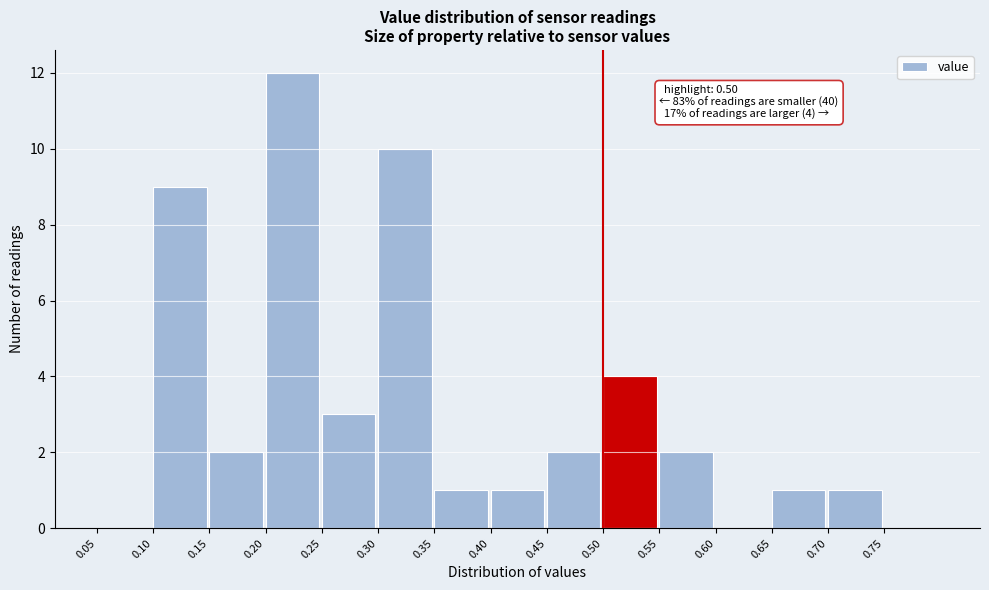

Over which range of the x-axis is the bar tallest?

0.20 to 0.25